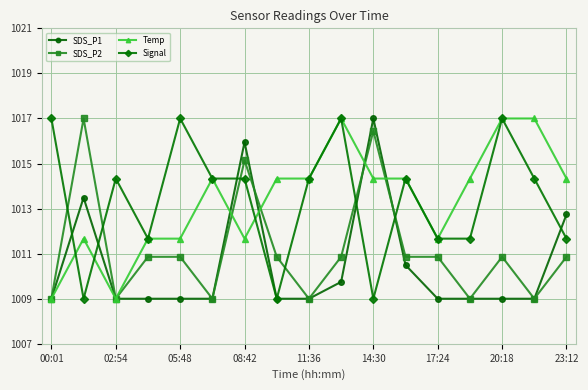

What is the maximum value for SDS_P2?

1017.0